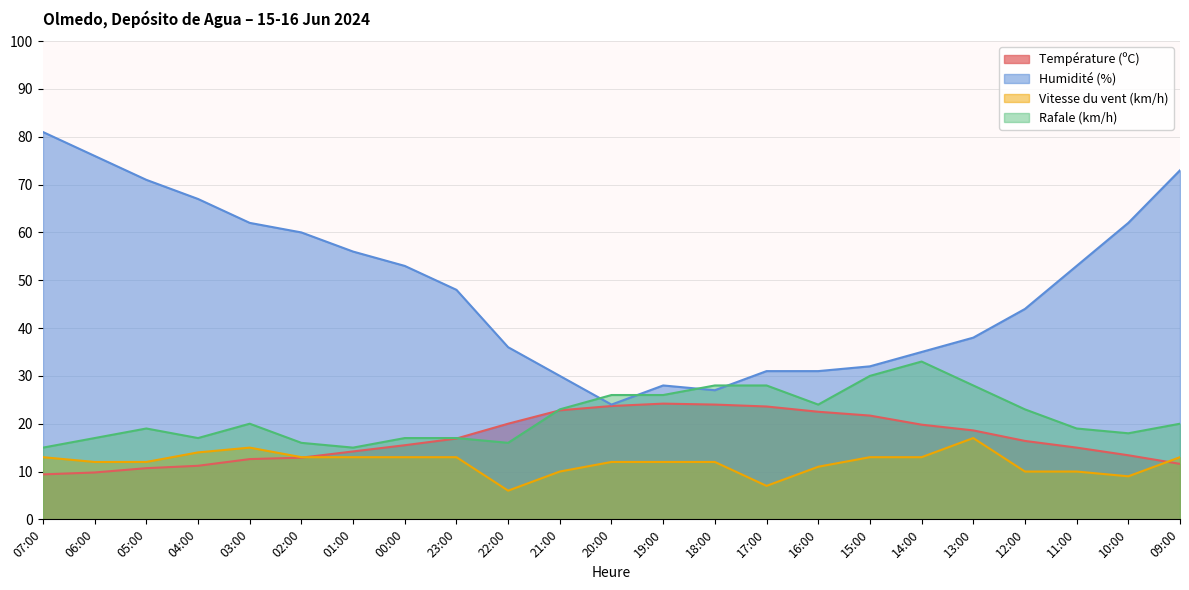

At which category is the sum across all series the highest?

07:00